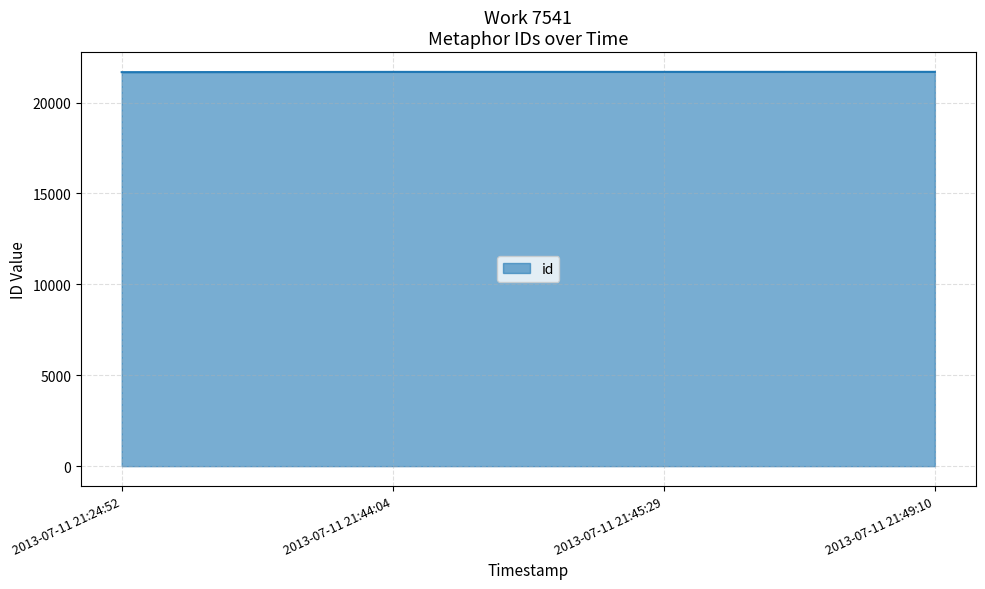

What is the ratio of the value at 2013-07-11 21:45:29 to the value at 2013-07-11 21:44:04?

1.0